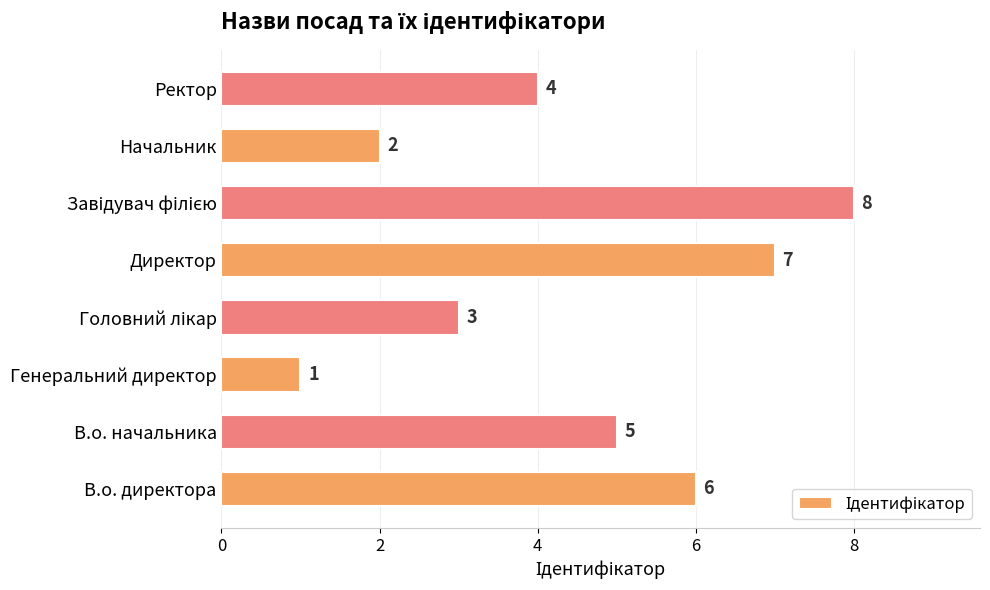

The value at Ректор is 6. True or false?

False